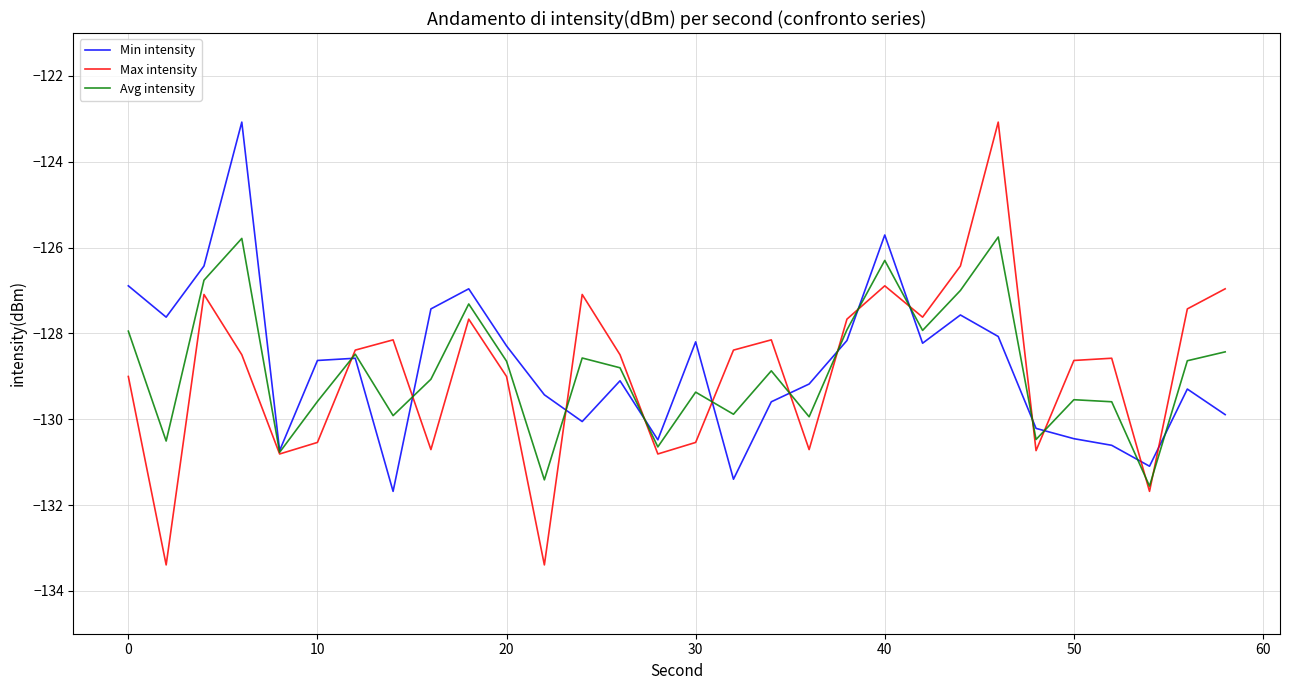

How many values in the Min intensity series exceed -128?

8